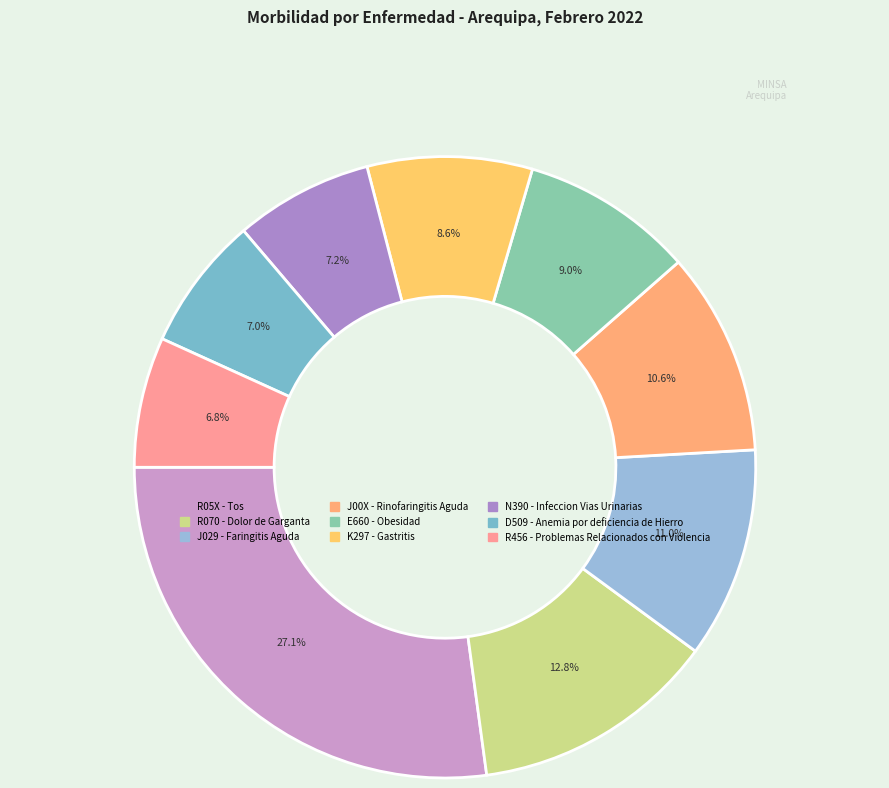

Is there a majority slice in this chart?

No